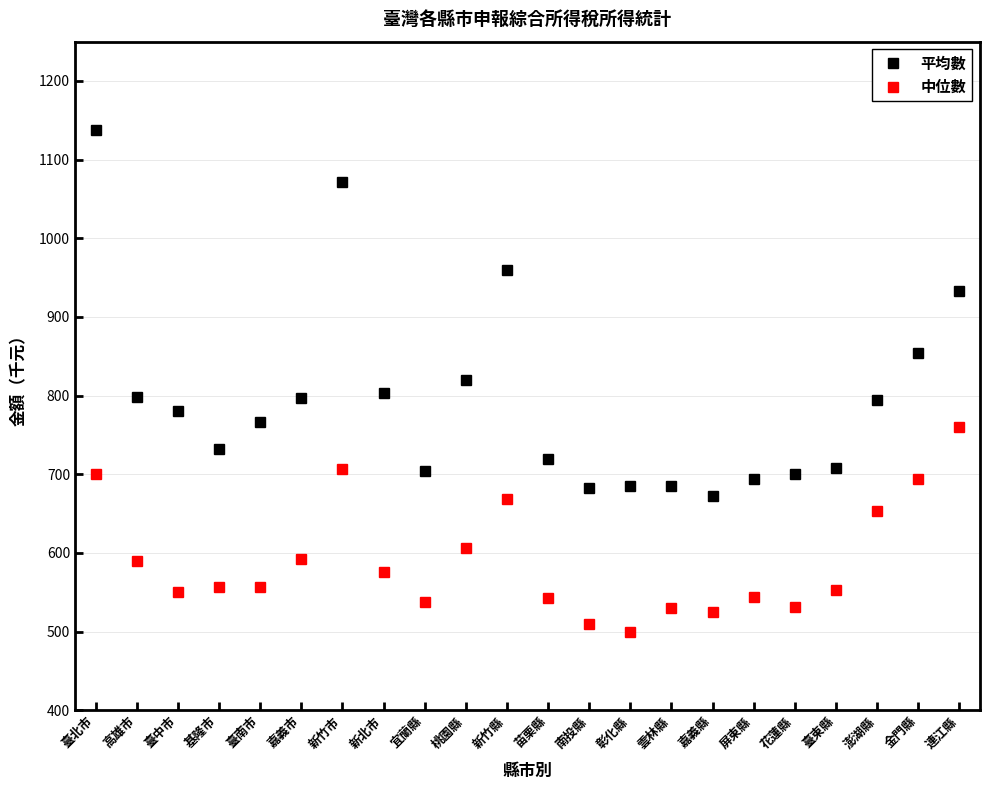

How many series are shown in this chart?

2